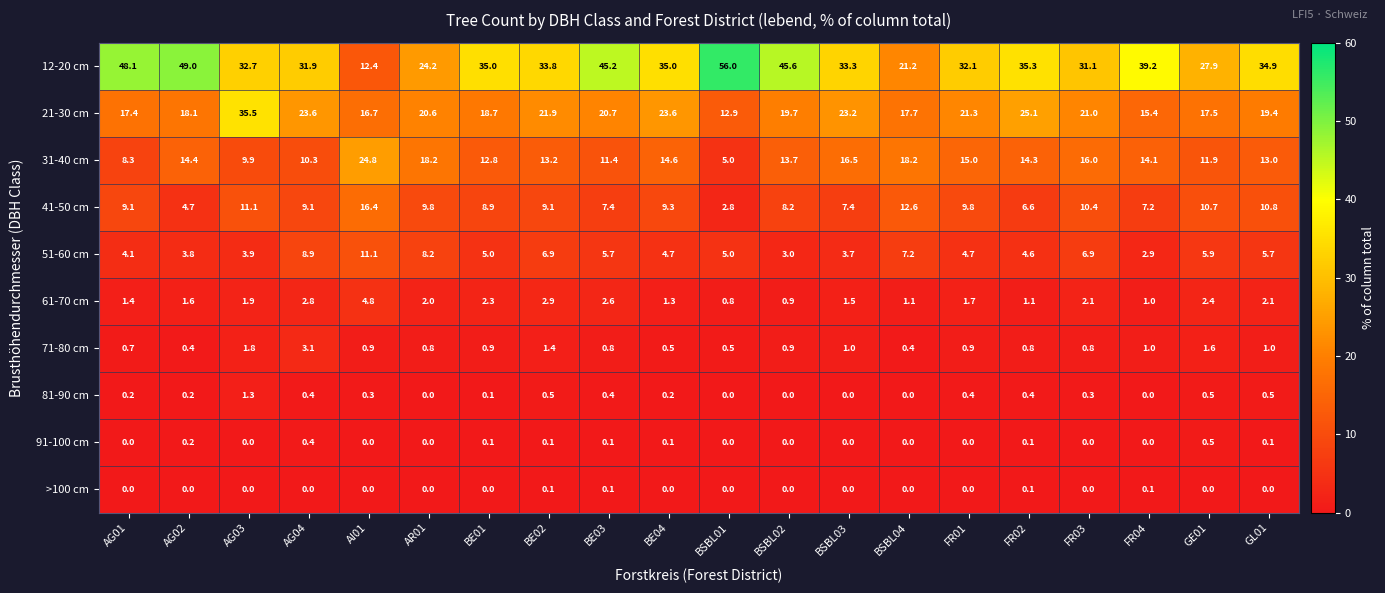

The value of 31-40 cm at BSBL03 is 16.5. True or false?

True